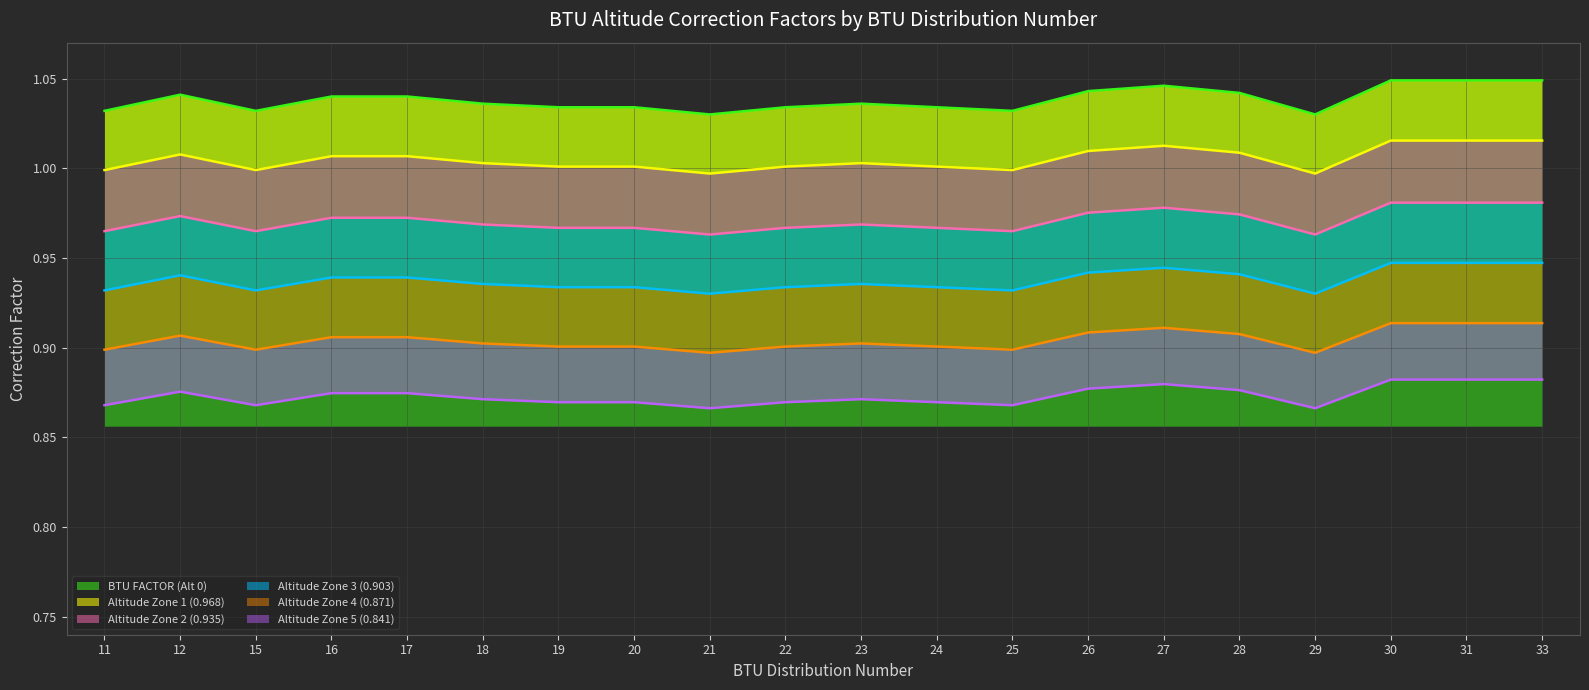

What is the sum of all Altitude Zone 2 (0.935) values?

19.4